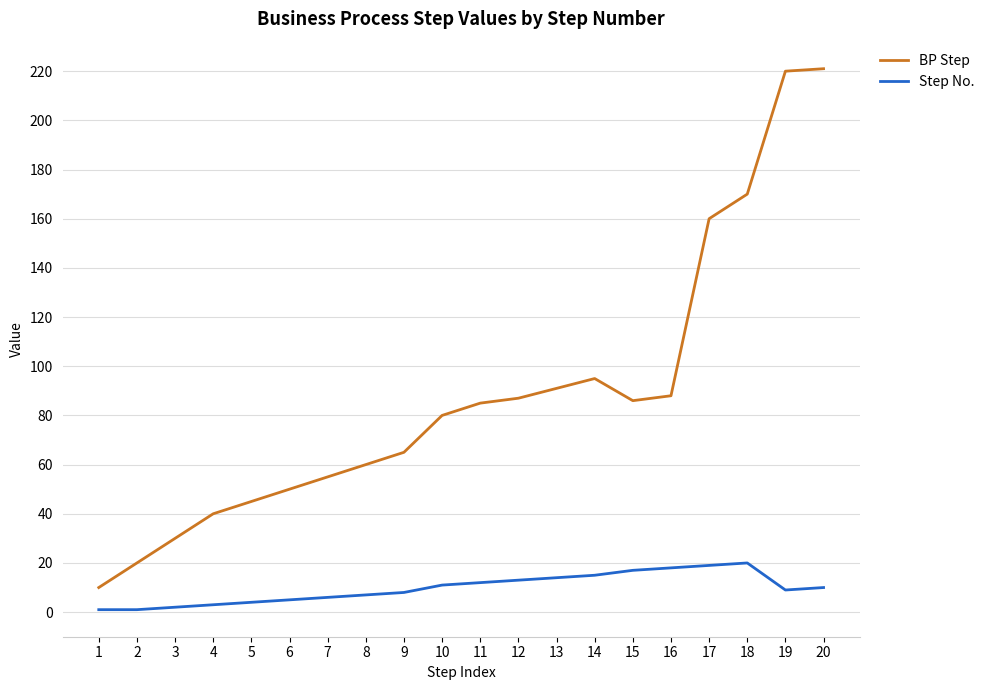

What is the total value across all series at 6?

55